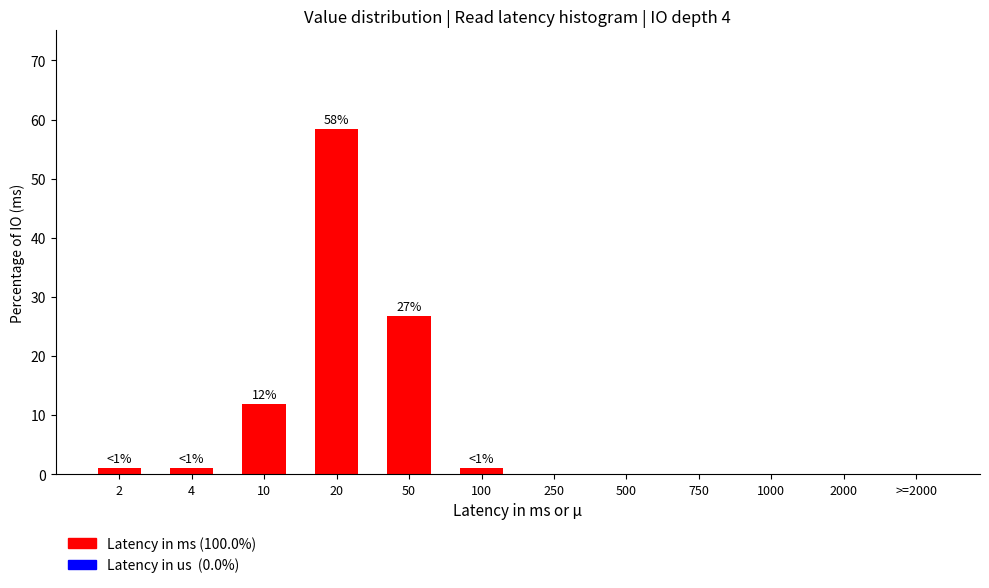

Reading left to right, transcribe all the data shown in this chart.

2=1.0	4=1.0	10=11.9	20=58.4	50=26.7	100=1.0	250=0.0	500=0.0	750=0.0	1000=0.0	2000=0.0	>=2000=0.0